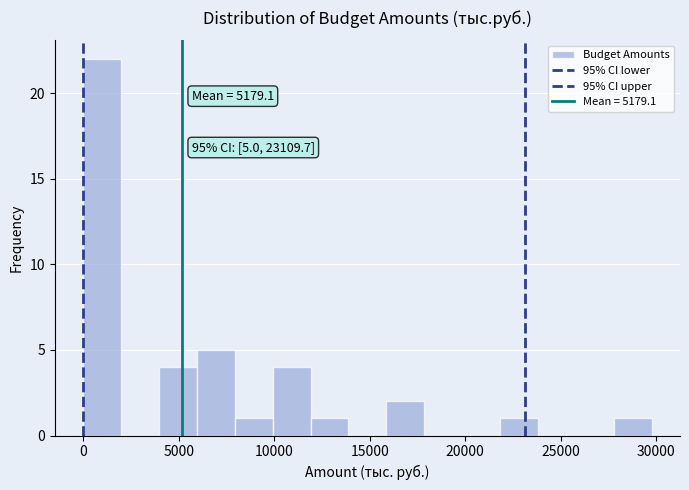

Read against the x-axis, roughly where is the centre of the tallest bar?

1000